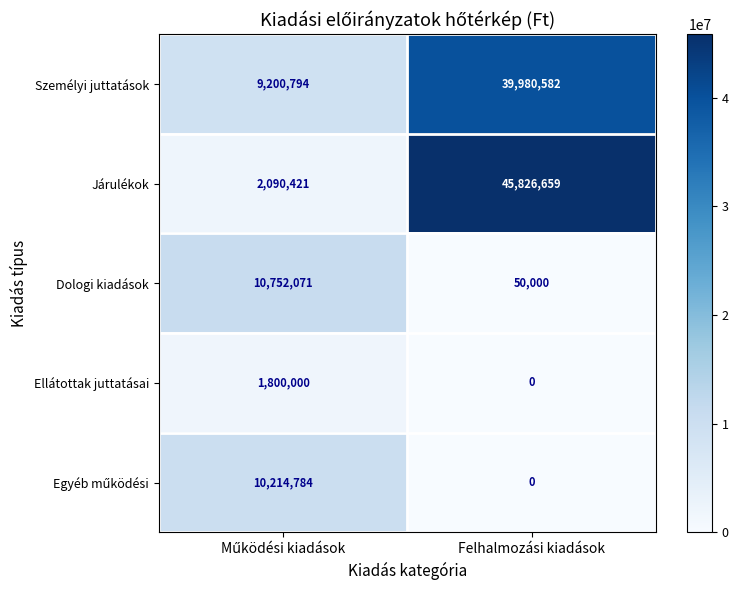

What is the sum of all Személyi juttatások values?

49181376